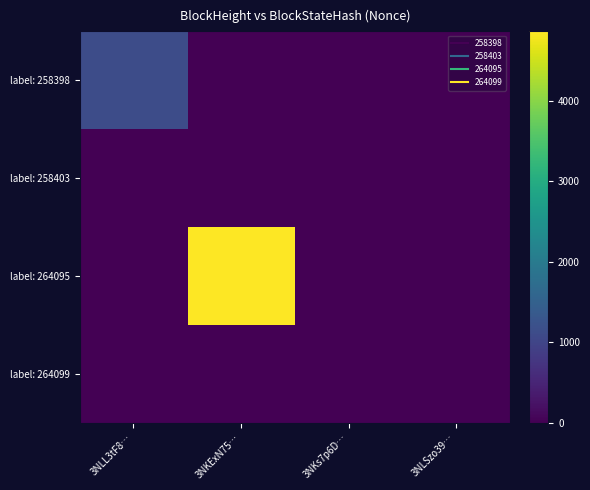

Rank the series at 3NLL3tF8… from highest to lowest value.

label: 258398, label: 264099, label: 258403, label: 264095